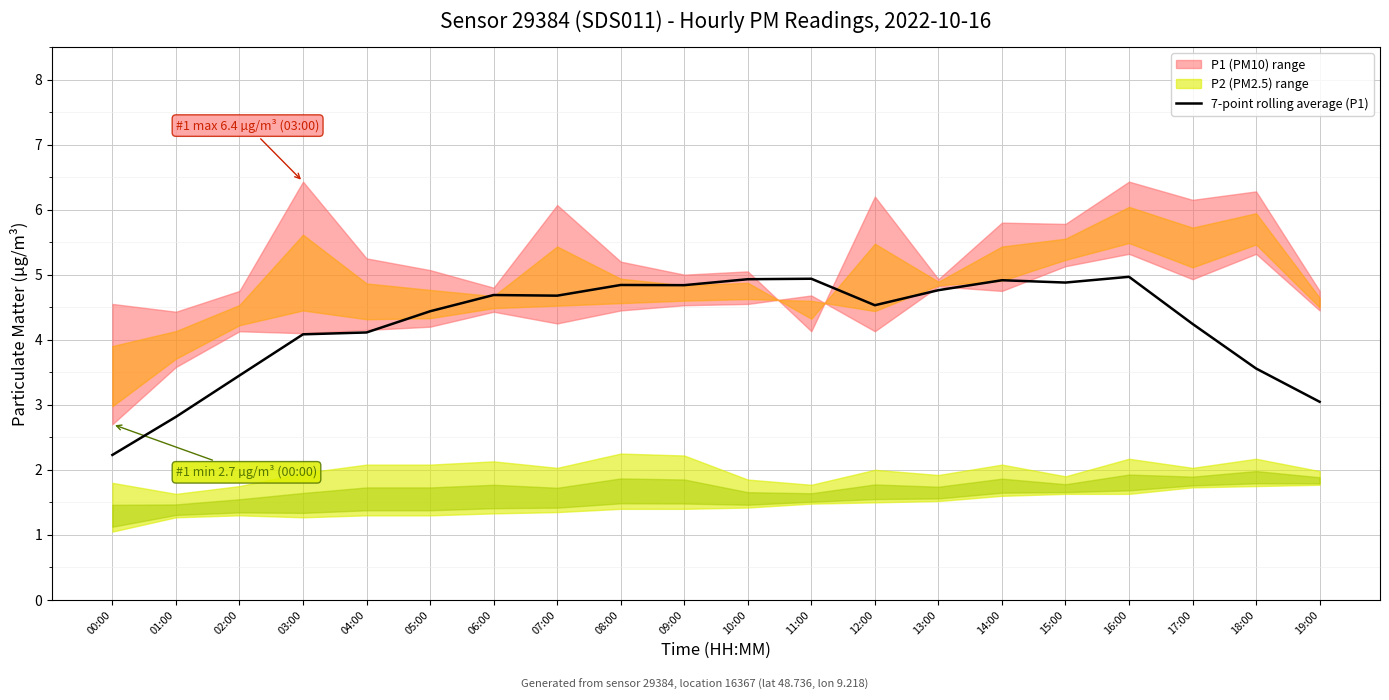

Between 00:00 and 03:00, which is larger?

03:00